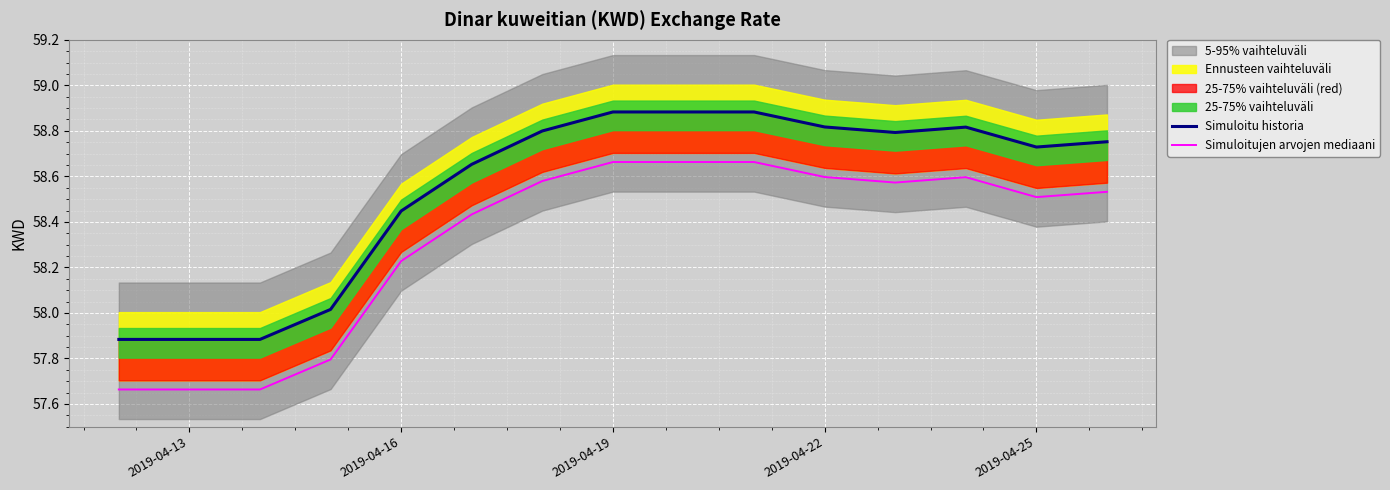

True or false: Simuloitujen arvojen mediaani has a value of 88.9 at 2019-04-25.

False